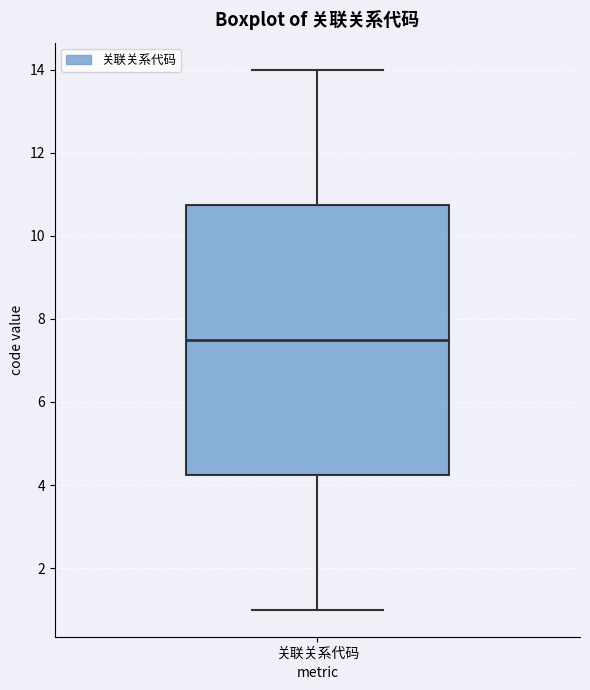

Read this box plot against the y-axis: the position of the median line, the range covered by the box, and the ends of both whiskers. The values are not printed on the chart, so give them approximately, as read against the axis.

median 7.6, box 4.2 to 10.8, whiskers 1.0 to 14.0